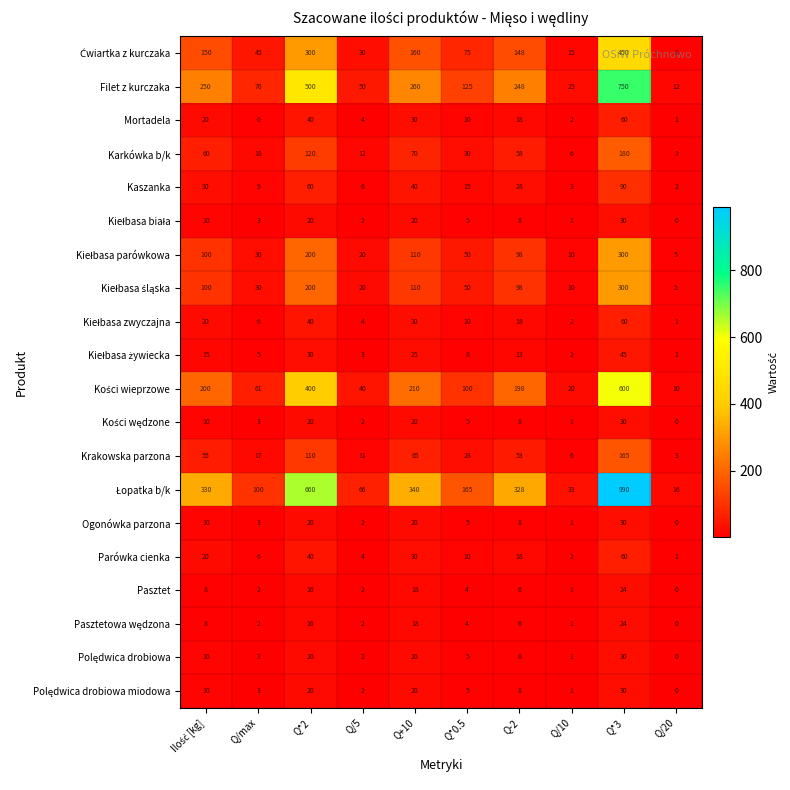

What is the difference between the Krakowska parzona values at Q/10 and Q*2?

104